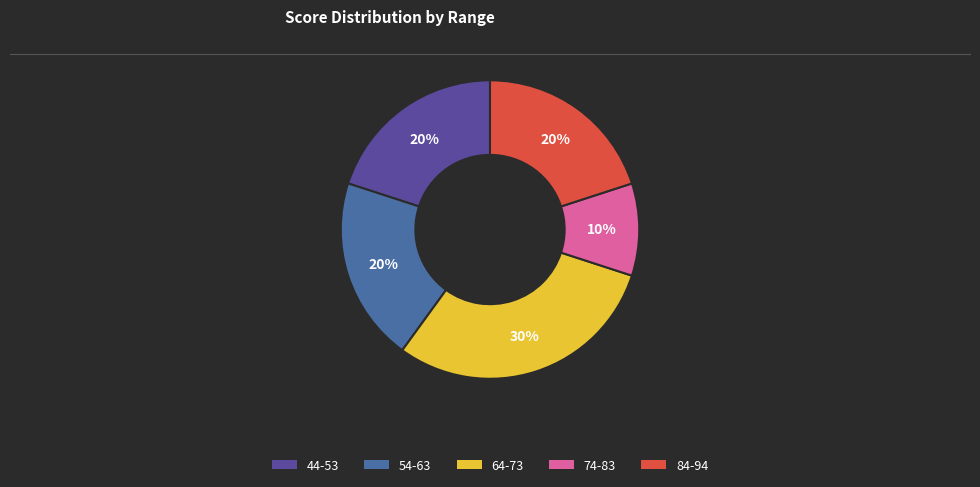

To the nearest percent, what portion does 44-53 represent?

20%